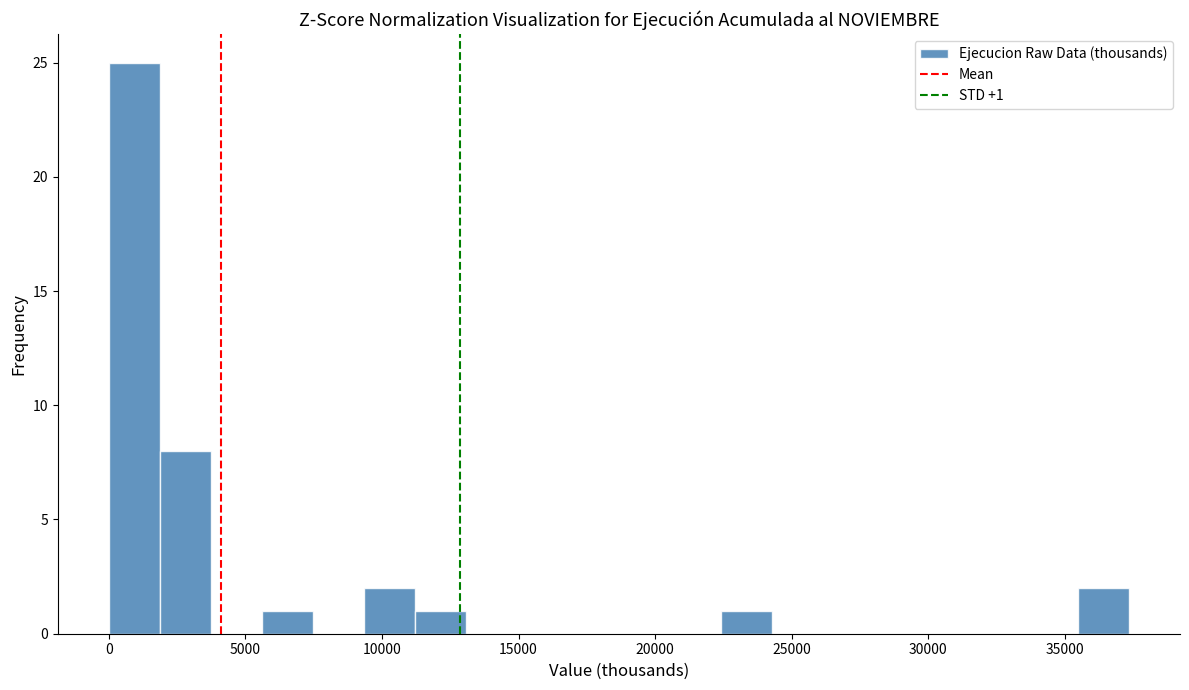

Read against the x-axis, roughly where is the centre of the tallest bar?

1000